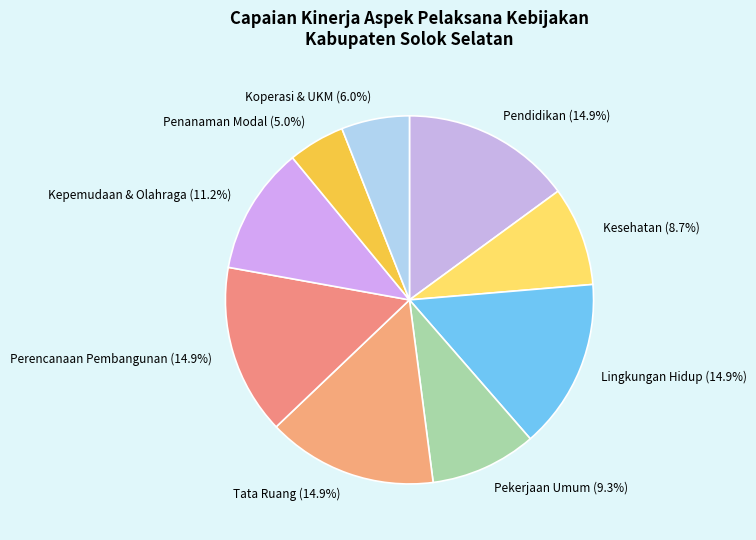

Count the number of slices in the pie.

9